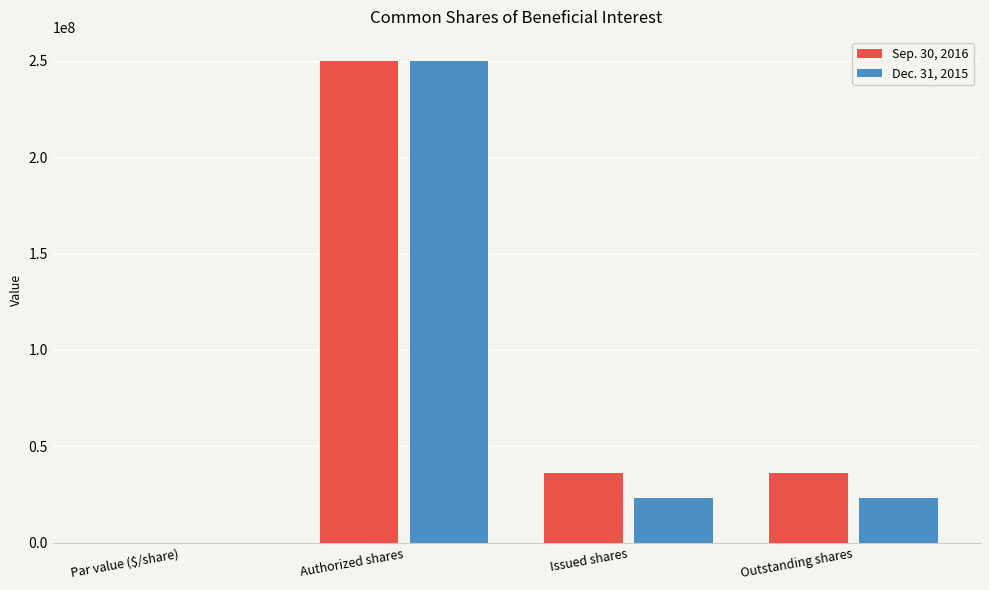

Is the value of Dec. 31, 2015 at Authorized shares greater than the value of Sep. 30, 2016 at Par value ($/share)?

Yes